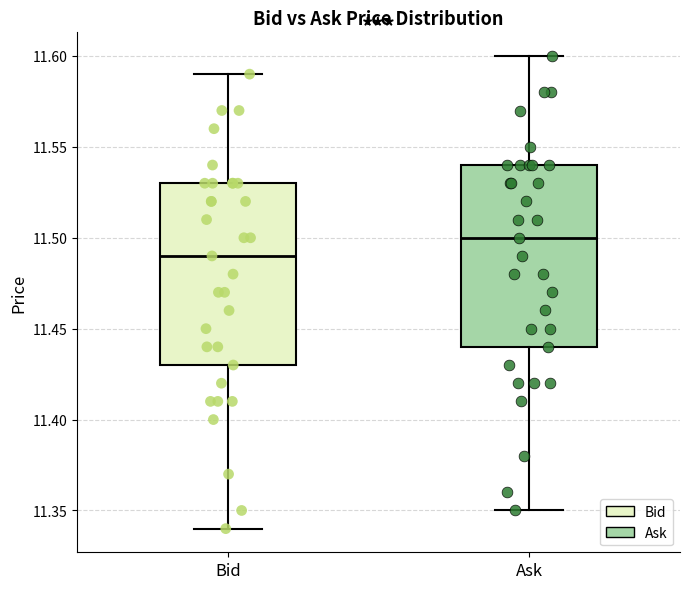

Which box's median line is the highest?

Ask